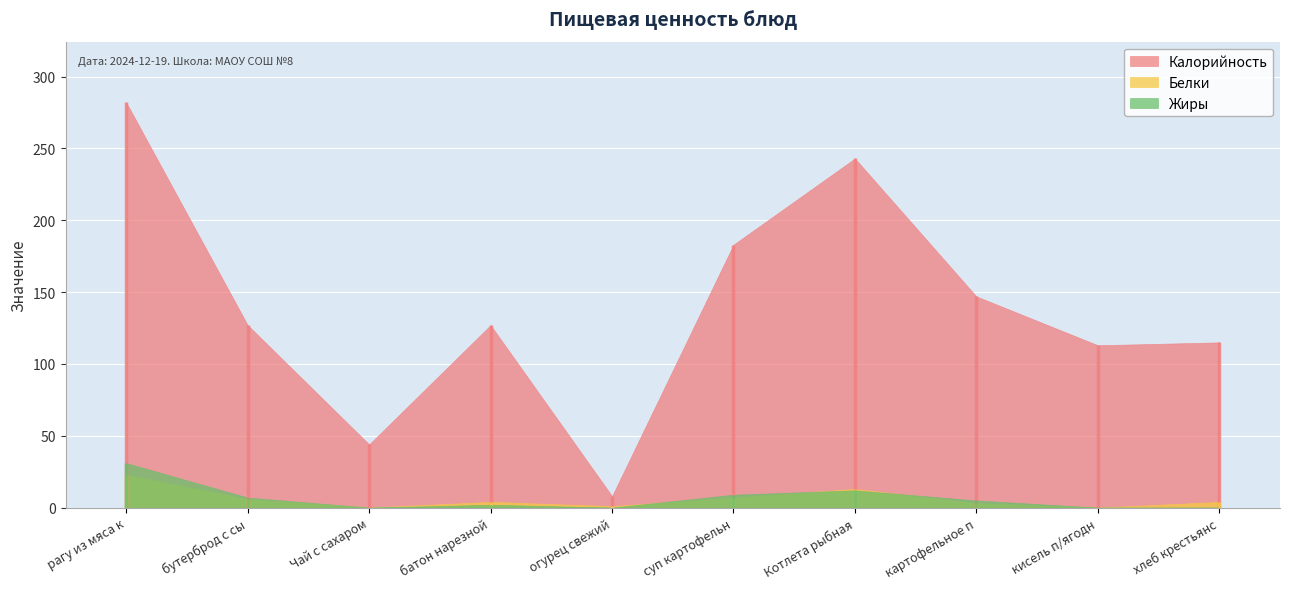

What is the difference between the Белки values at рагу из мяса кур and картофельное пюре?

20